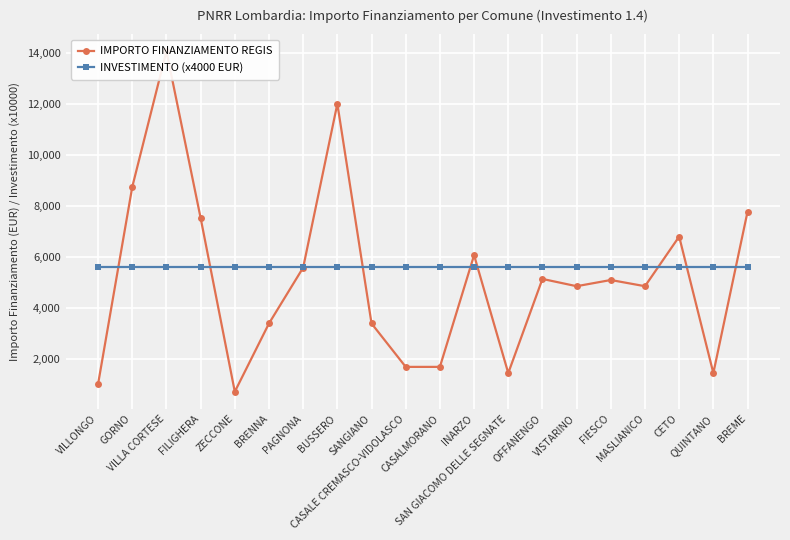

How many intersections are there between INVESTIMENTO (x4000 EUR) and IMPORTO FINANZIAMENTO REGIS?

9